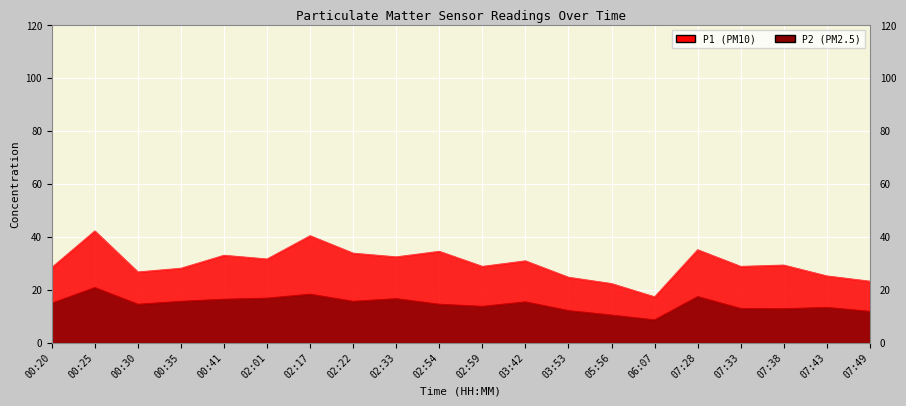

At which label does P1 first exceed 29?

00:25